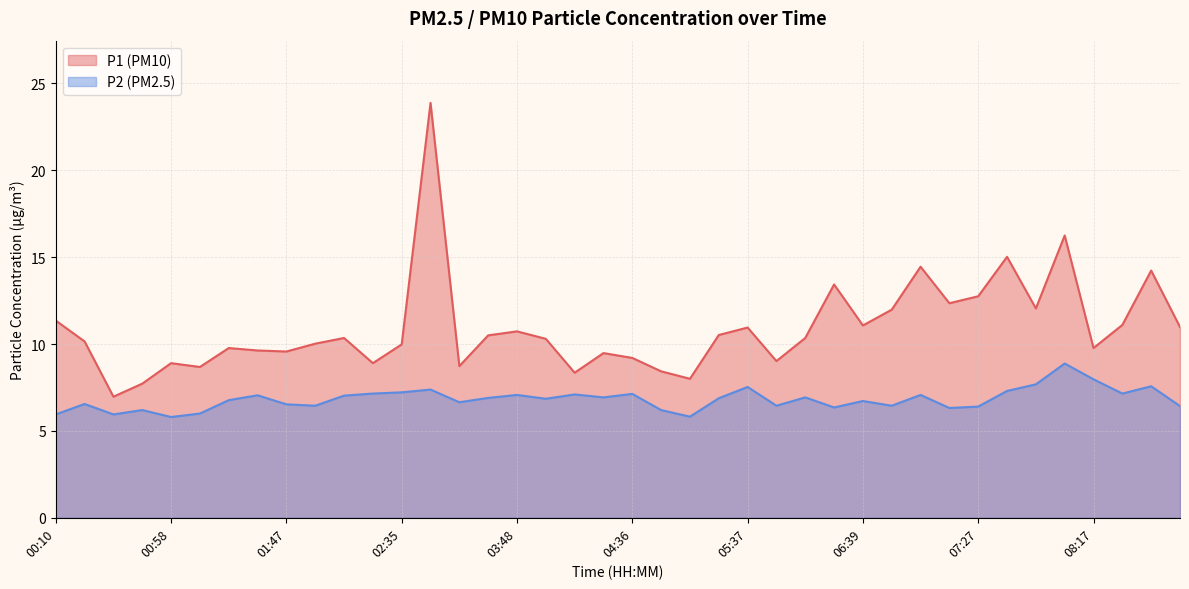

True or false: P2 and P1 intersect in this chart.

False